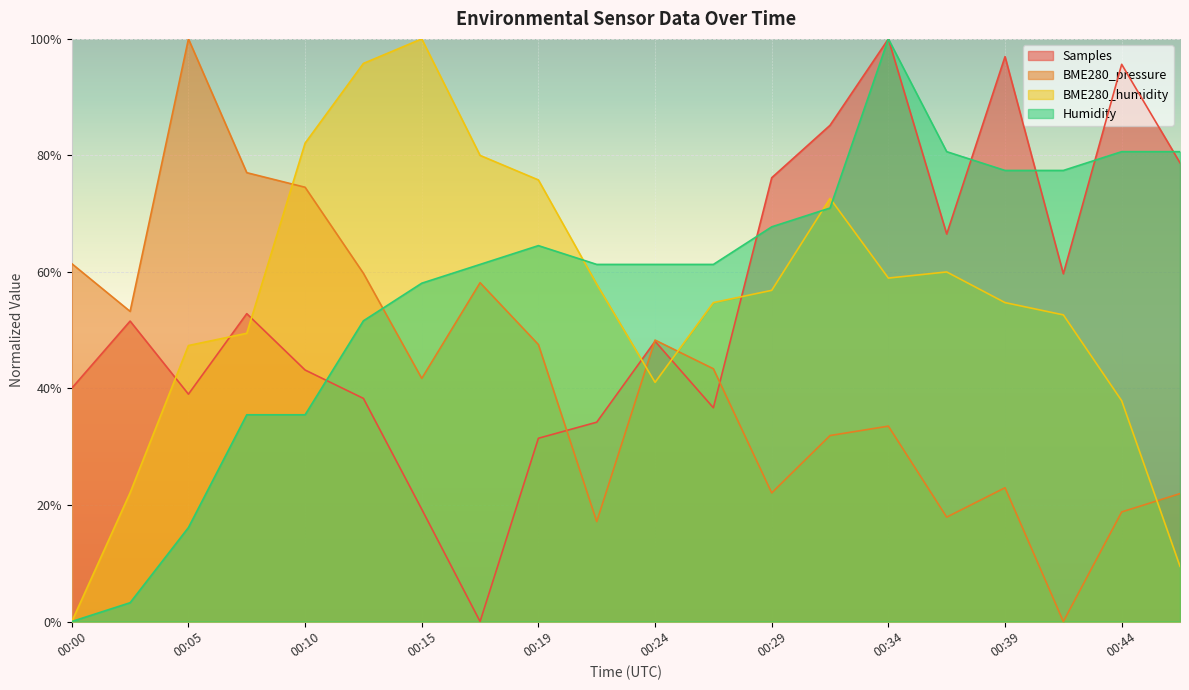

Is the value of Samples at 00:10 greater than the value of BME280_pressure at 00:10?

No